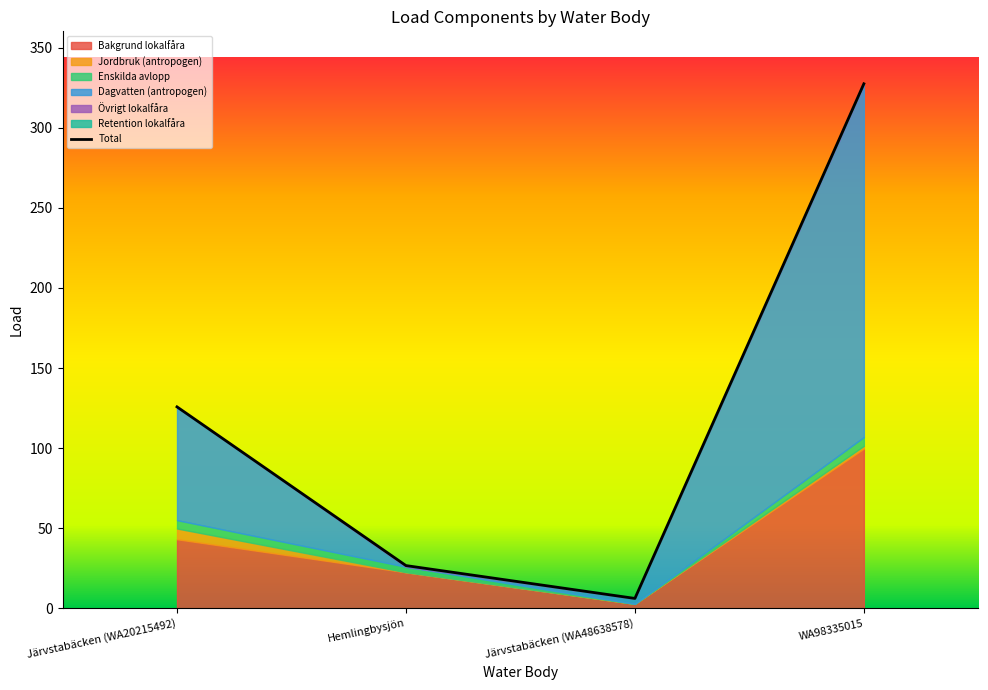

At how many categories does at least one series exceed 26?

2